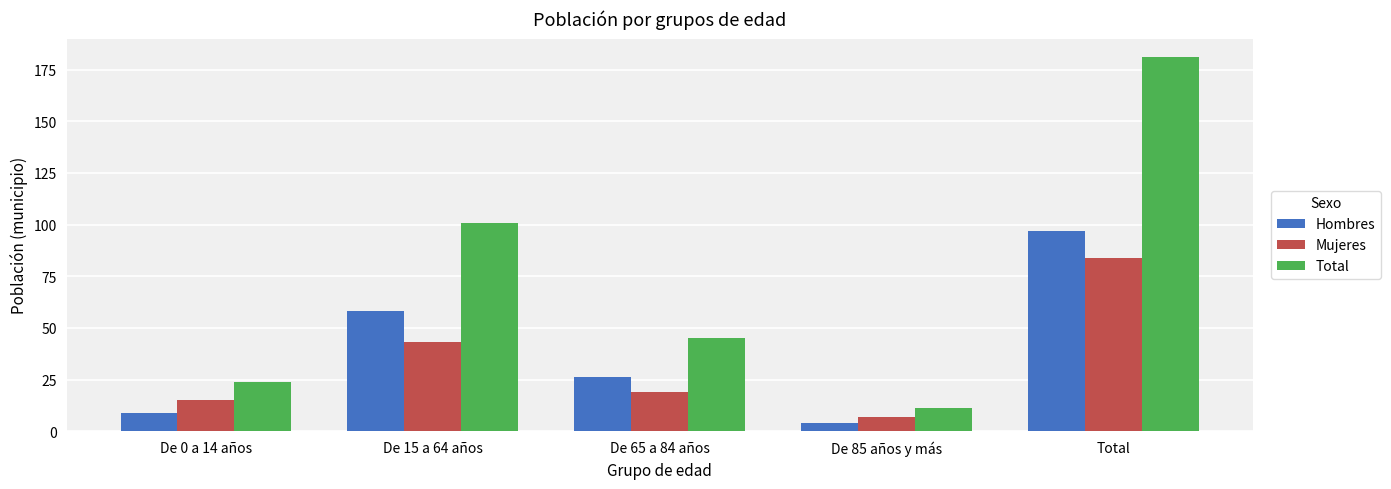

Reading left to right, extract all data points from this chart.

Hombres: De 0 a 14 años=9	De 15 a 64 años=58	De 65 a 84 años=26	De 85 años y más=4	Total=97
Mujeres: De 0 a 14 años=15	De 15 a 64 años=43	De 65 a 84 años=19	De 85 años y más=7	Total=84
Total: De 0 a 14 años=24	De 15 a 64 años=101	De 65 a 84 años=45	De 85 años y más=11	Total=181